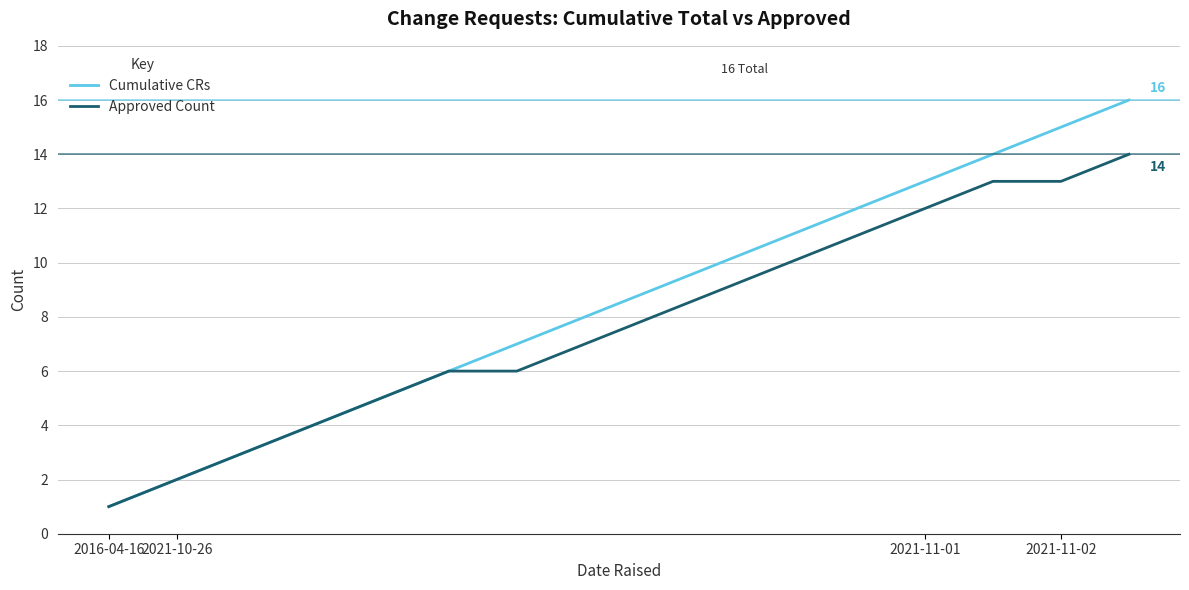

How many distinct data groups are displayed?

2